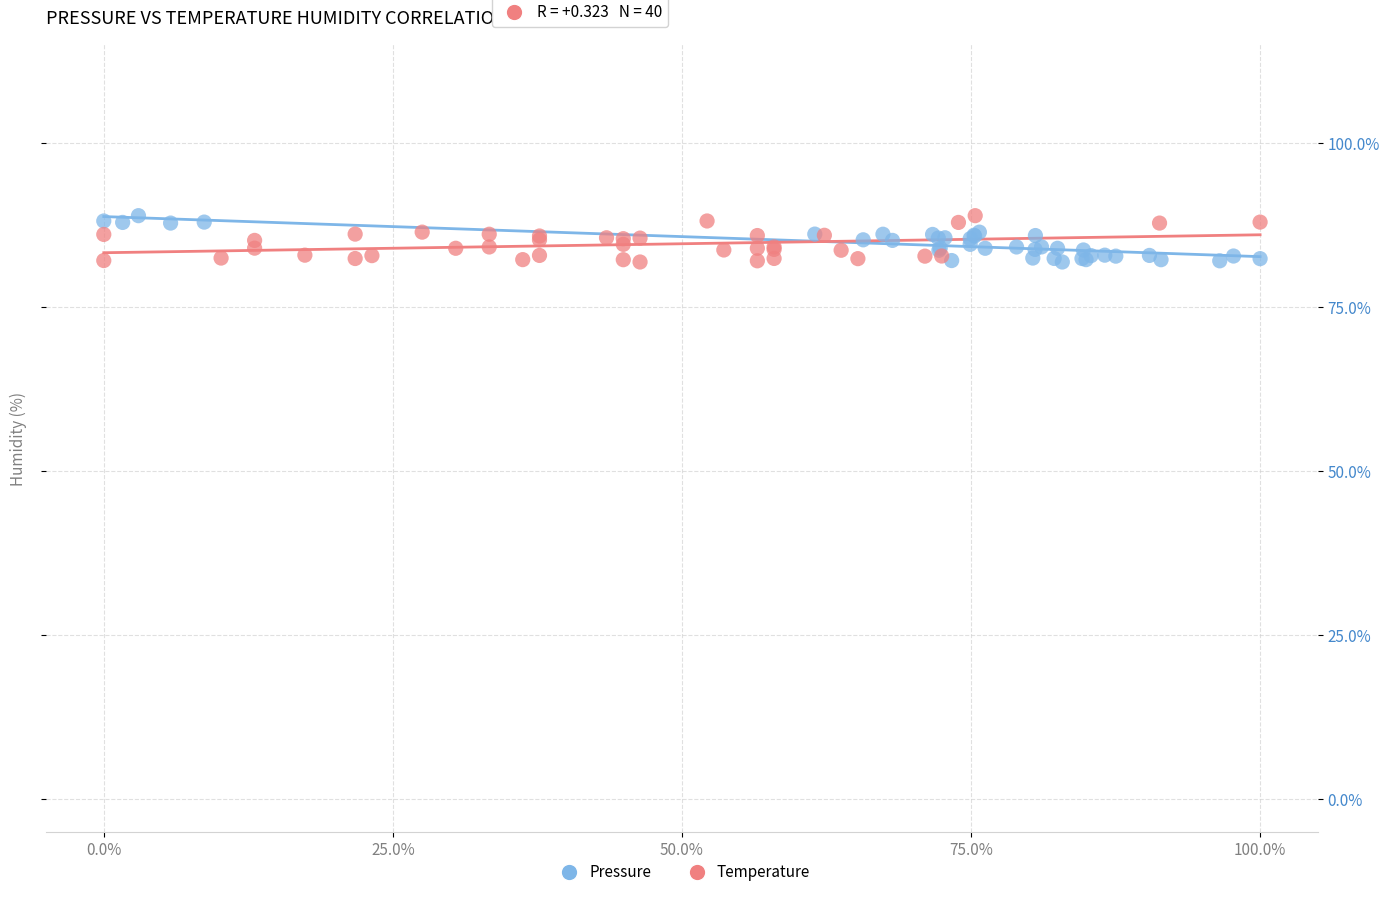

What are all the series names shown in the legend?

Pressure, Temperature